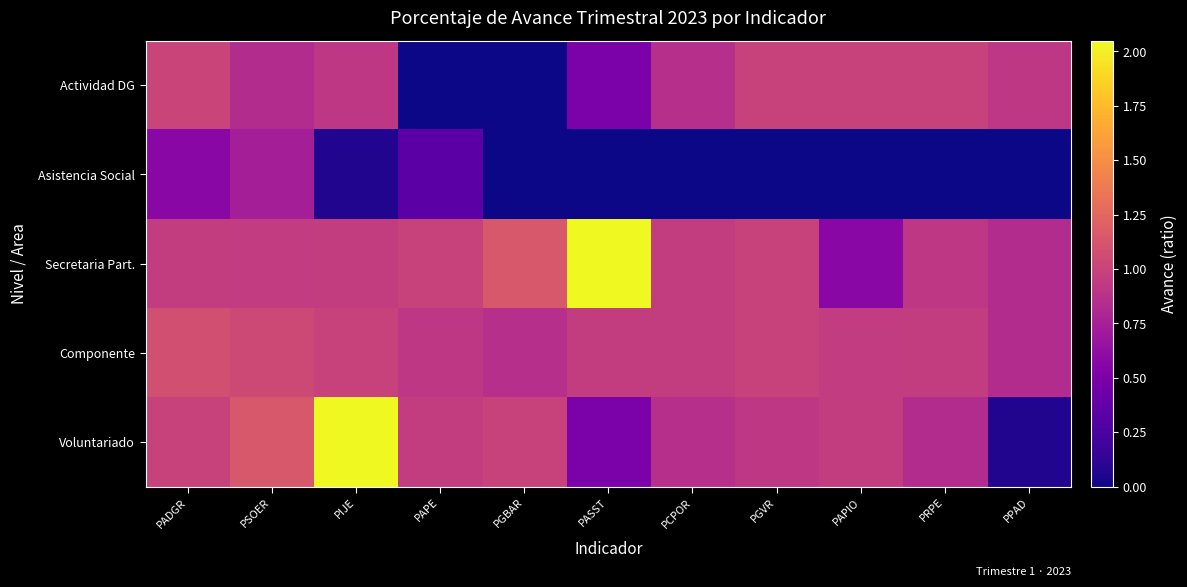

Reading left to right, what are all the values shown in this chart?

Actividad DG: PADGR=1.0	PSOER=0.8	PIJE=0.9	PAPE=0.0	PGBAR=0.0	PASST=0.5	PCPOR=0.9	PGVR=1.0	PAPIO=1.0	PRPE=1.0	PPAD=0.9
Asistencia Social: PADGR=0.6	PSOER=0.7	PIJE=0.1	PAPE=0.3	PGBAR=0.0	PASST=0.0	PCPOR=0.0	PGVR=0.0	PAPIO=0.0	PRPE=0.0	PPAD=0.0
Secretaria Part.: PADGR=1.0	PSOER=0.9	PIJE=1.0	PAPE=1.0	PGBAR=1.1	PASST=2.0	PCPOR=1.0	PGVR=1.0	PAPIO=0.6	PRPE=0.9	PPAD=0.8
Componente: PADGR=1.1	PSOER=1.0	PIJE=1.0	PAPE=0.9	PGBAR=0.9	PASST=1.0	PCPOR=1.0	PGVR=1.0	PAPIO=0.9	PRPE=1.0	PPAD=0.8
Voluntariado: PADGR=1.0	PSOER=1.1	PIJE=2.0	PAPE=1.0	PGBAR=1.0	PASST=0.5	PCPOR=0.9	PGVR=0.9	PAPIO=1.0	PRPE=0.8	PPAD=0.1